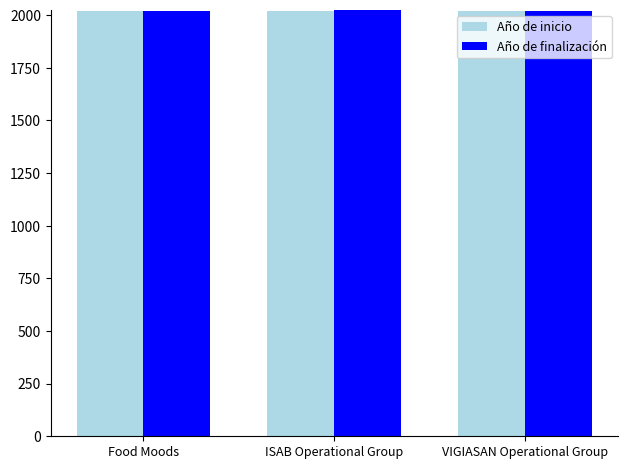

The Año de inicio series shows 2019 at Food Moods. True or false?

True